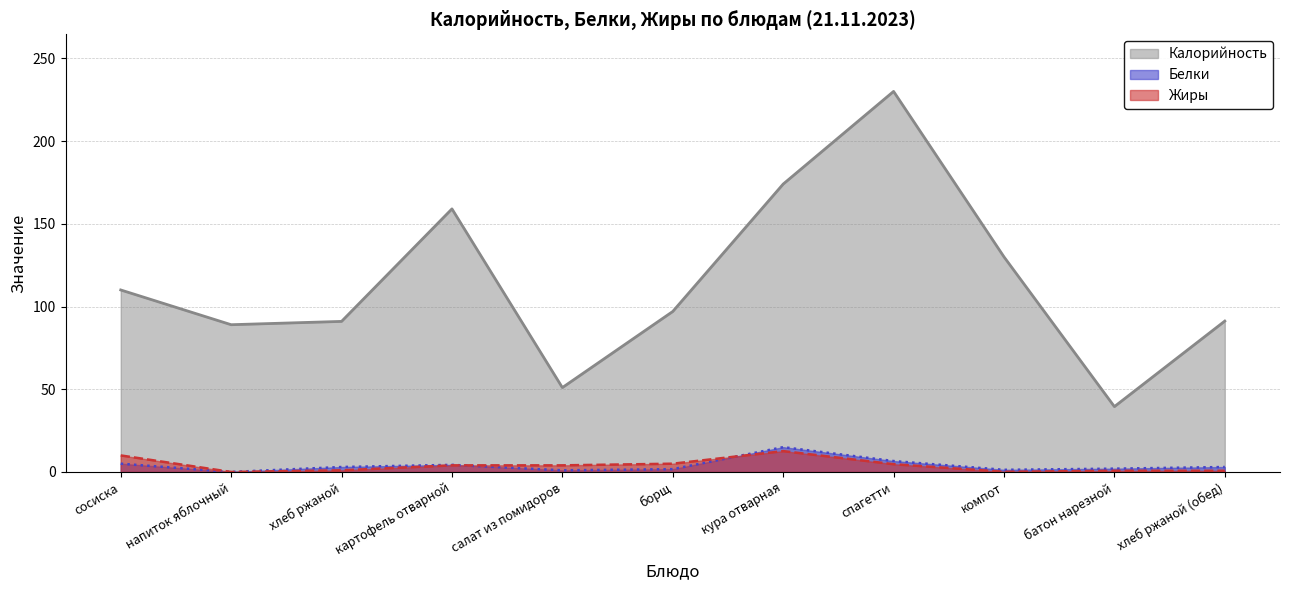

What is the total value across all series at спагетти?

241.3